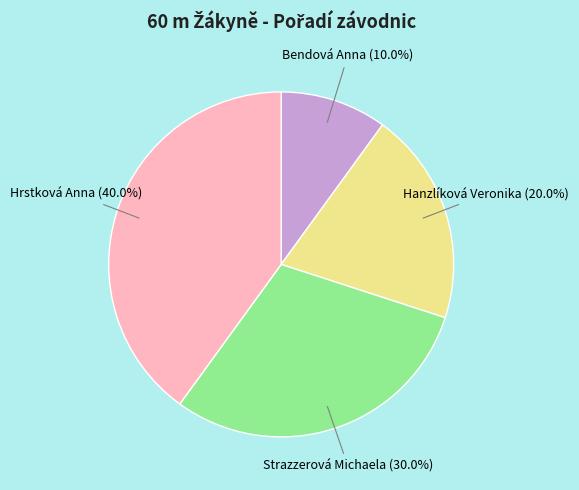

Approximately how many times larger is the value at Bendová Anna compared to Hanzlíková Veronika?

0.5